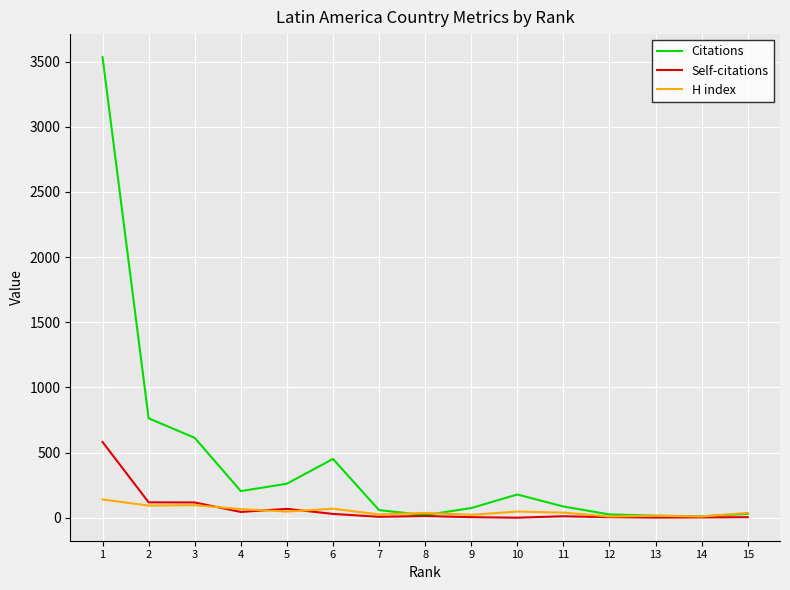

Is the value of Citations at 5 greater than the value of H index at 4?

Yes